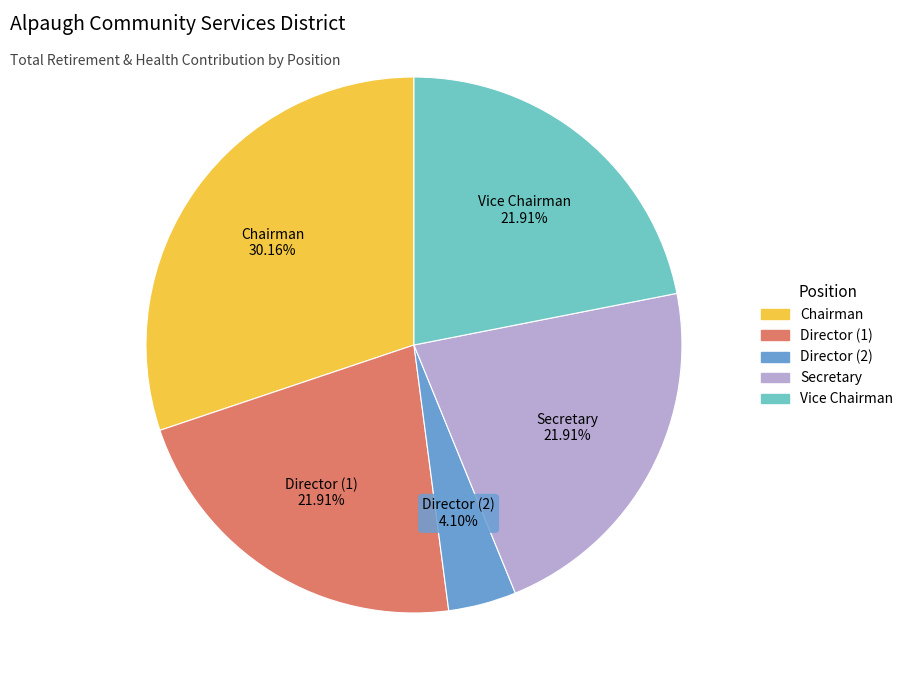

Does any single category account for the majority?

No